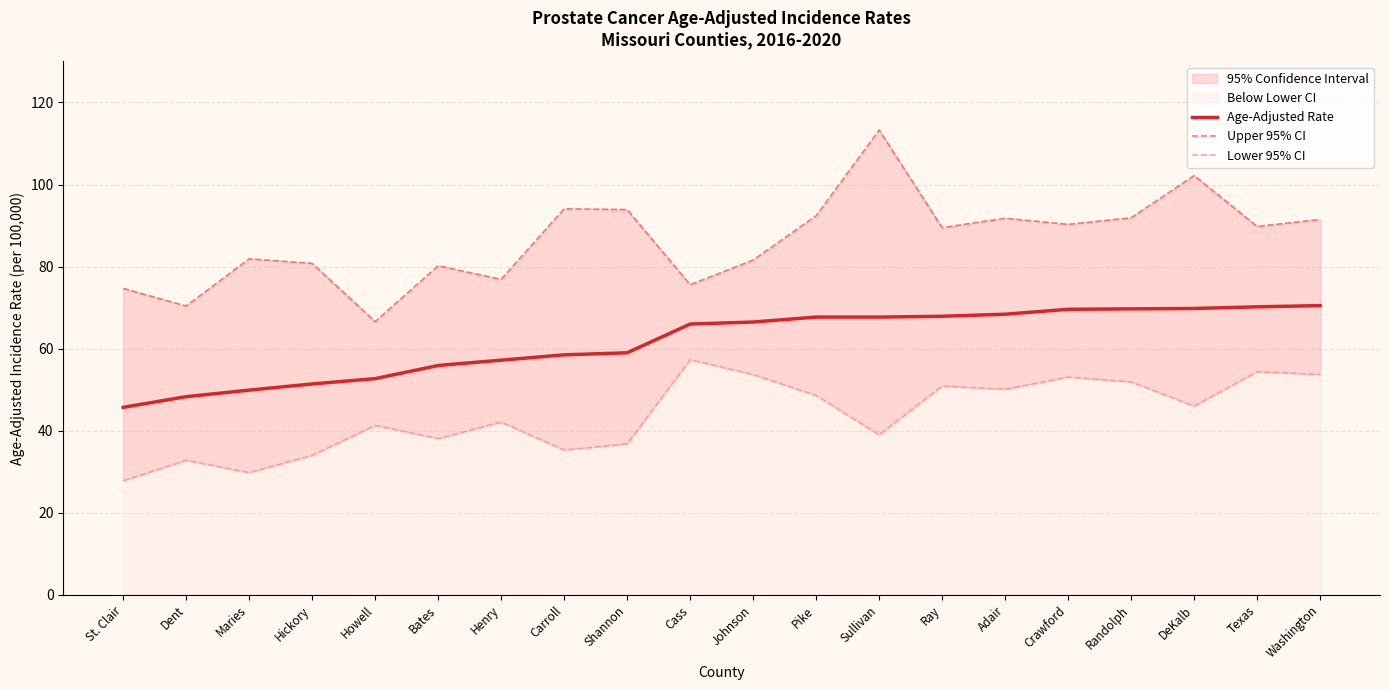

At which category does the chart reach its minimum across all series?

St. Clair